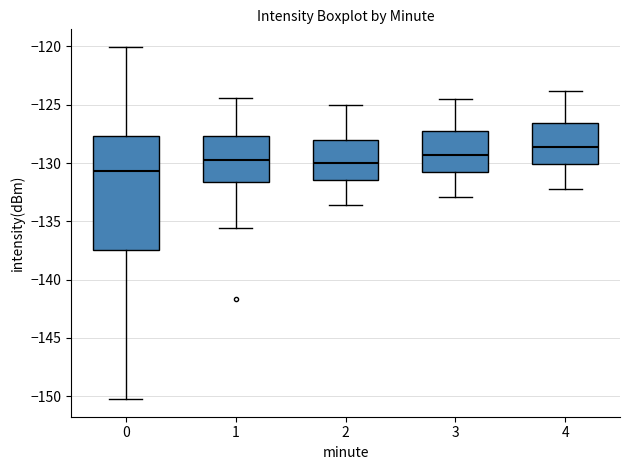

Where does the lower whisker of the box at x = 3 end on the y-axis? The values are not printed on the chart, so give them approximately, as read against the axis.

-133.0